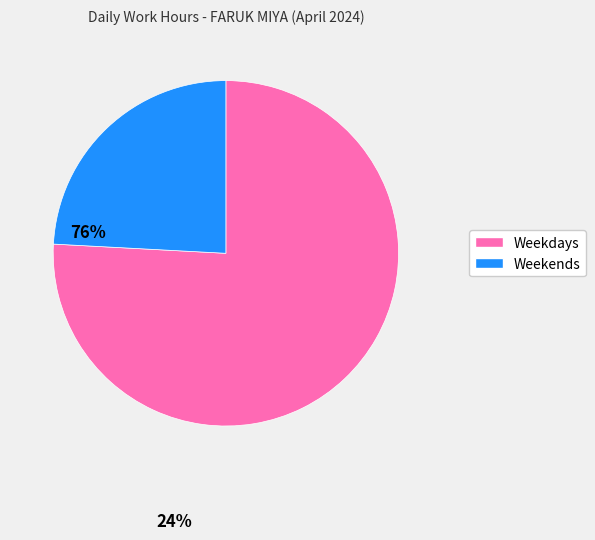

Which slice is the smallest?

Weekends